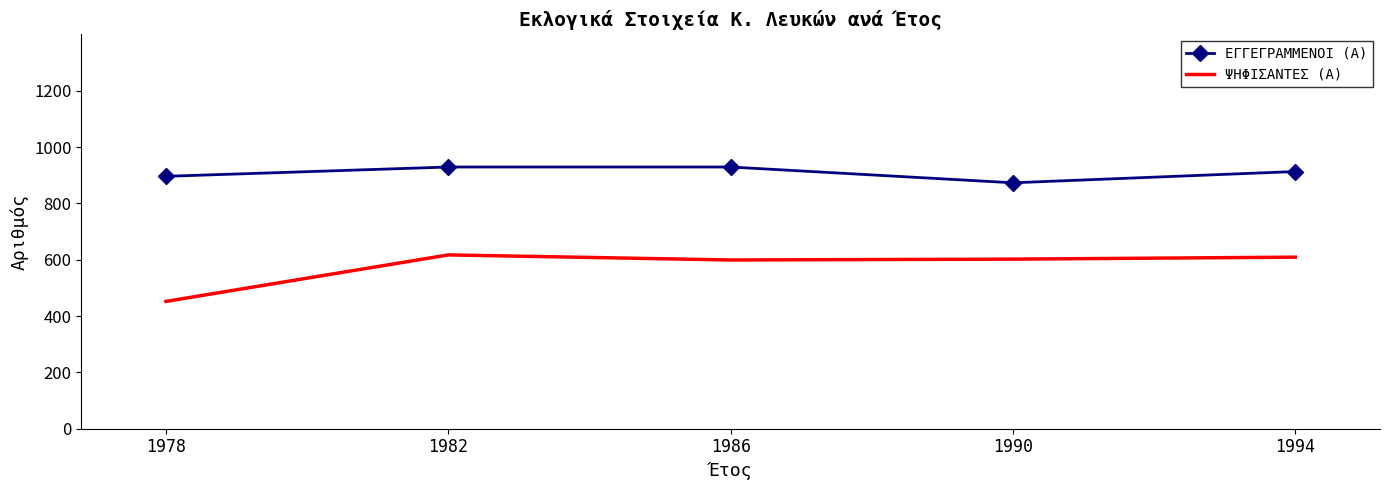

At which label is ΕΓΓΕΓΡΑΜΜΕΝΟΙ (Α) closest to 901?

1978